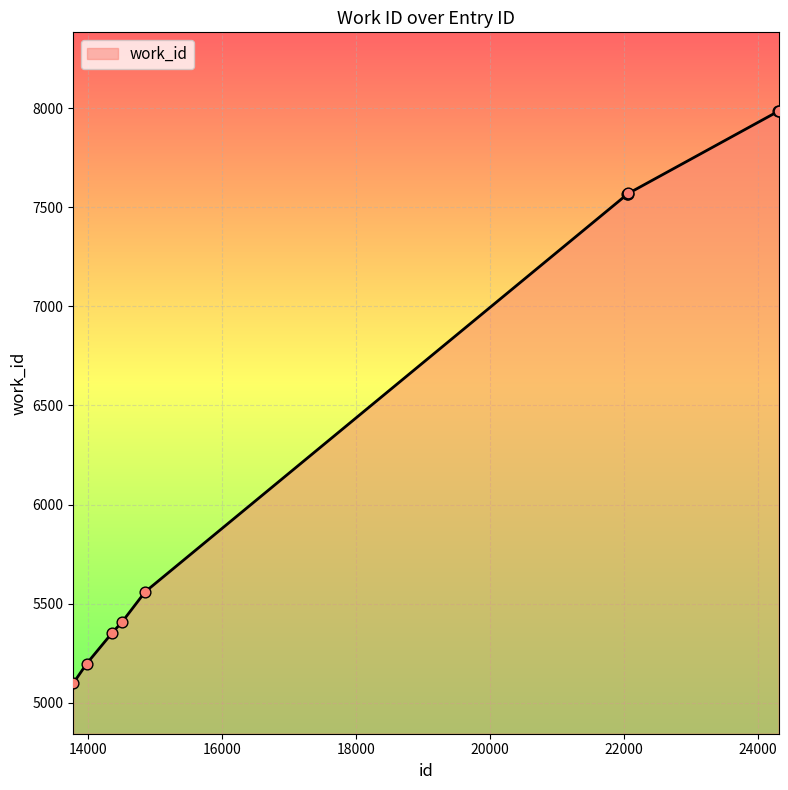

What is the maximum value shown in the chart?

7984